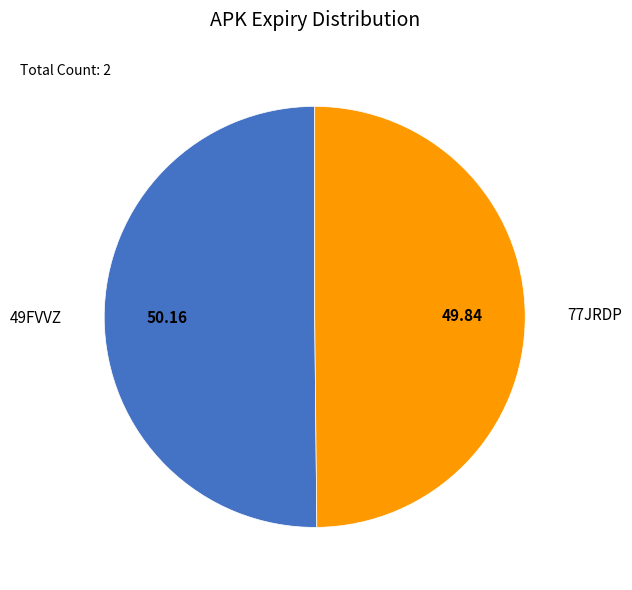

What is the ratio of the value at 49FVVZ to the value at 77JRDP?

1.0